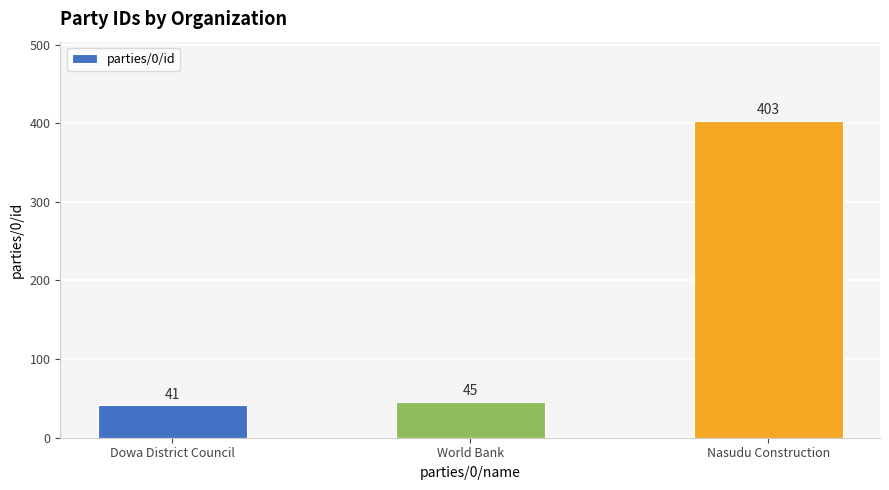

Rank the categories by value from highest to lowest.

Nasudu Construction, World Bank, Dowa District Council